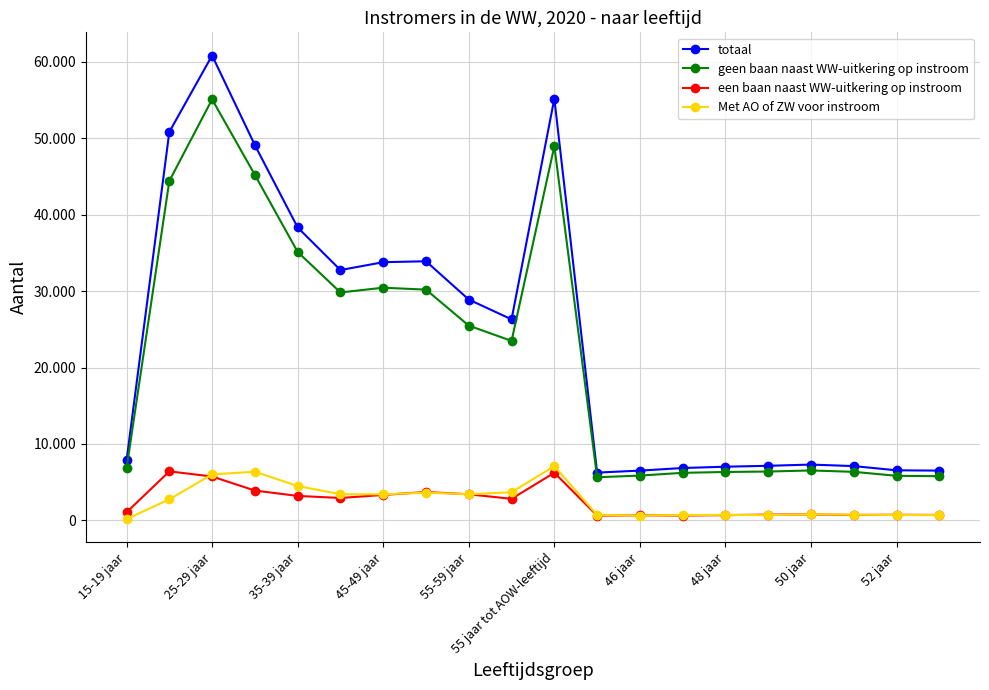

Where is the first local maximum for totaal?

25-29 jaar